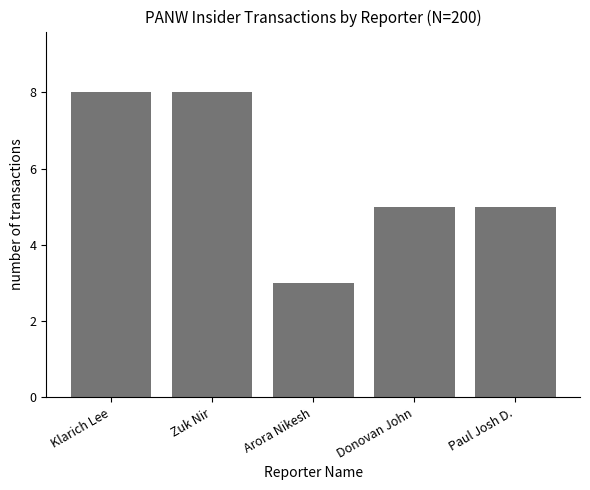

True or false: the data shows 8 at Zuk Nir.

True